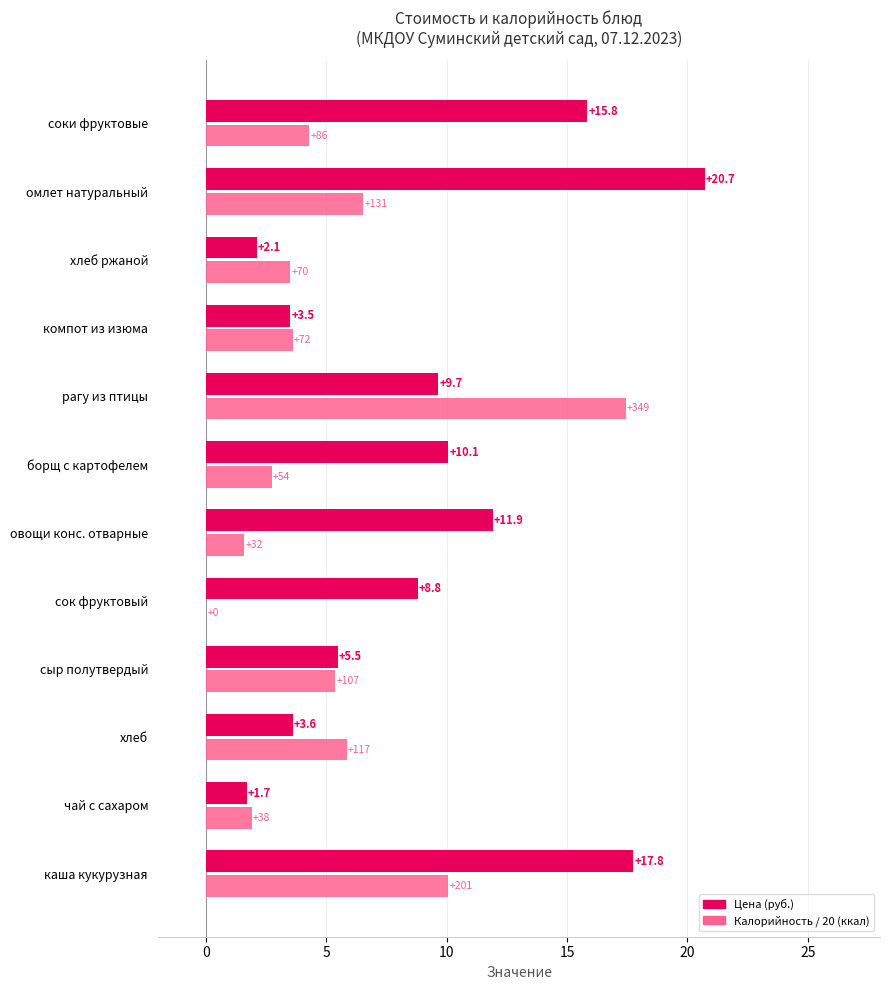

What is the maximum value shown in the chart?

20.7